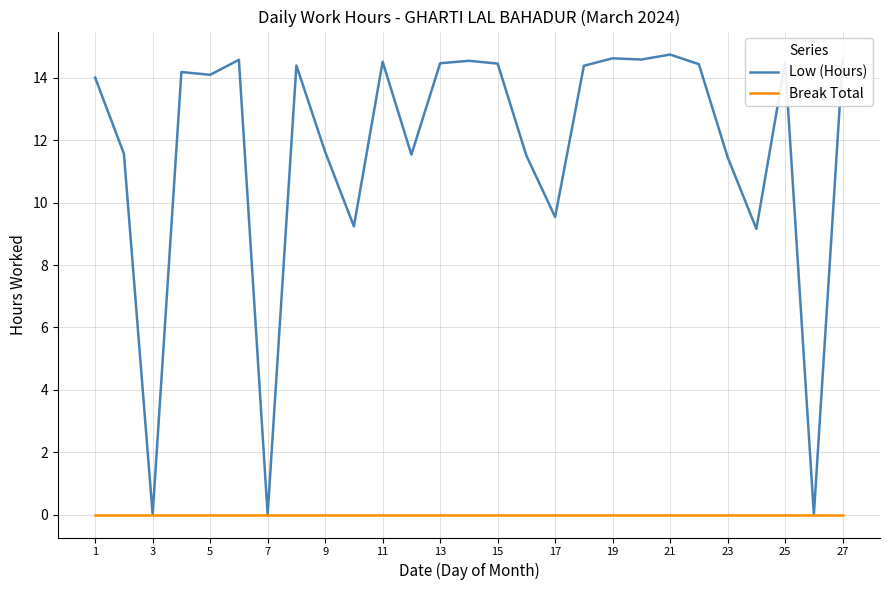

Rank the series by their maximum value, from lowest to highest.

Break Total, Low (Hours)